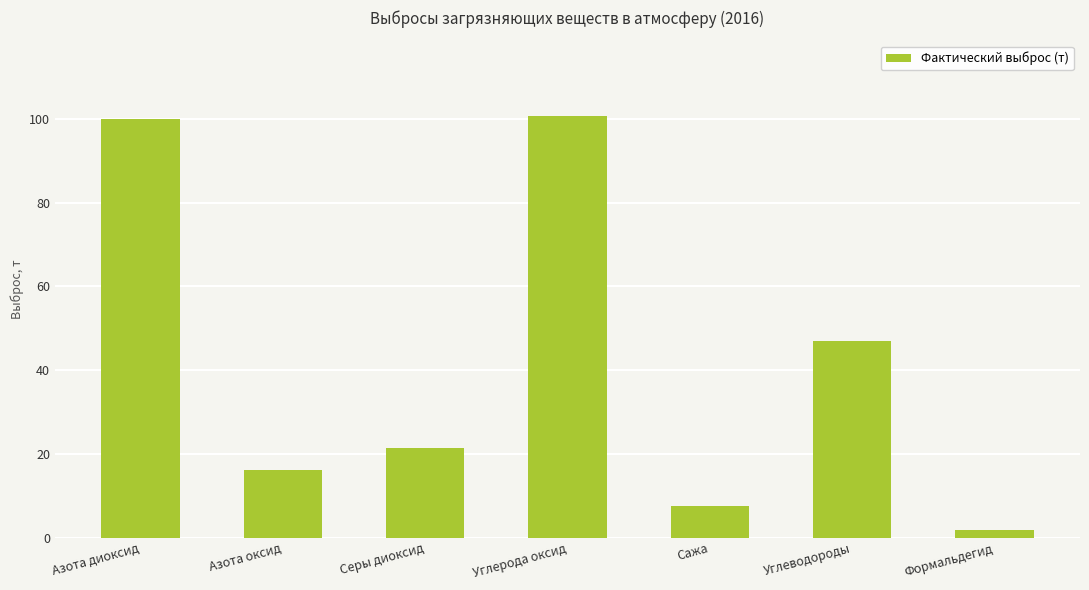

Between Углерода оксид and Сажа, which is larger?

Углерода оксид